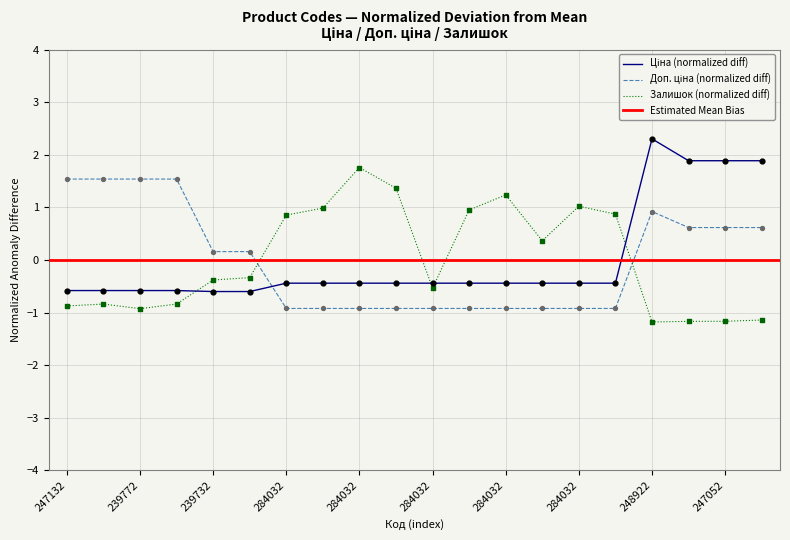

What is the total value across all series at 239732179?

-0.8